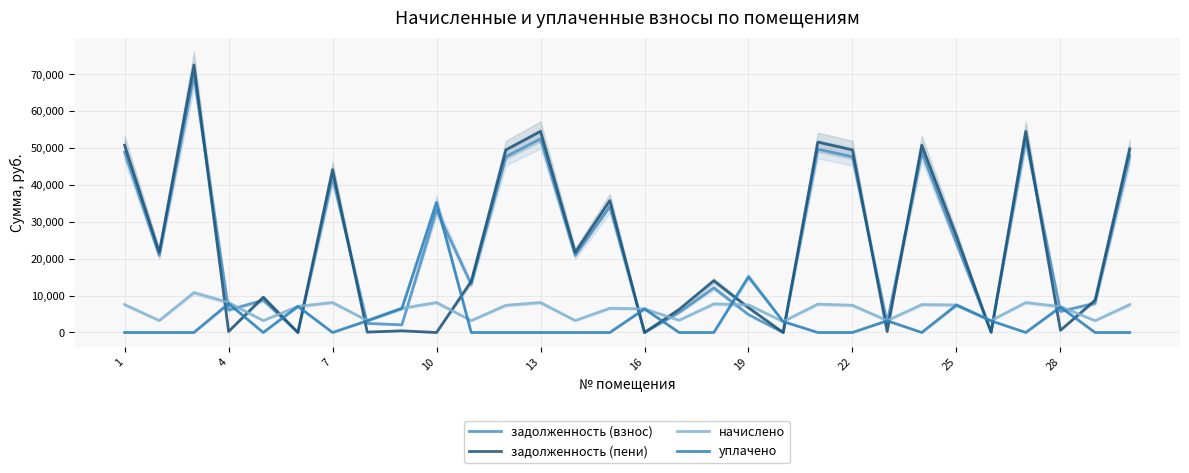

What is the difference between the maximum and minimum values in the задолженность (взнос) series?

69787.0